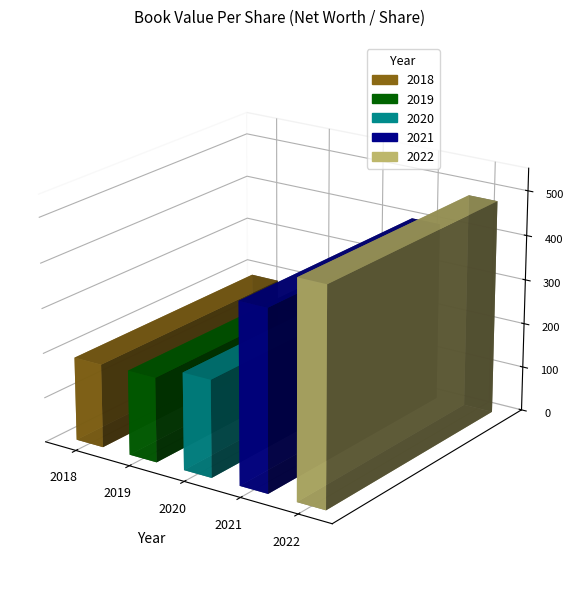

List the labels in order of value, largest first.

2022, 2021, 2020, 2019, 2018